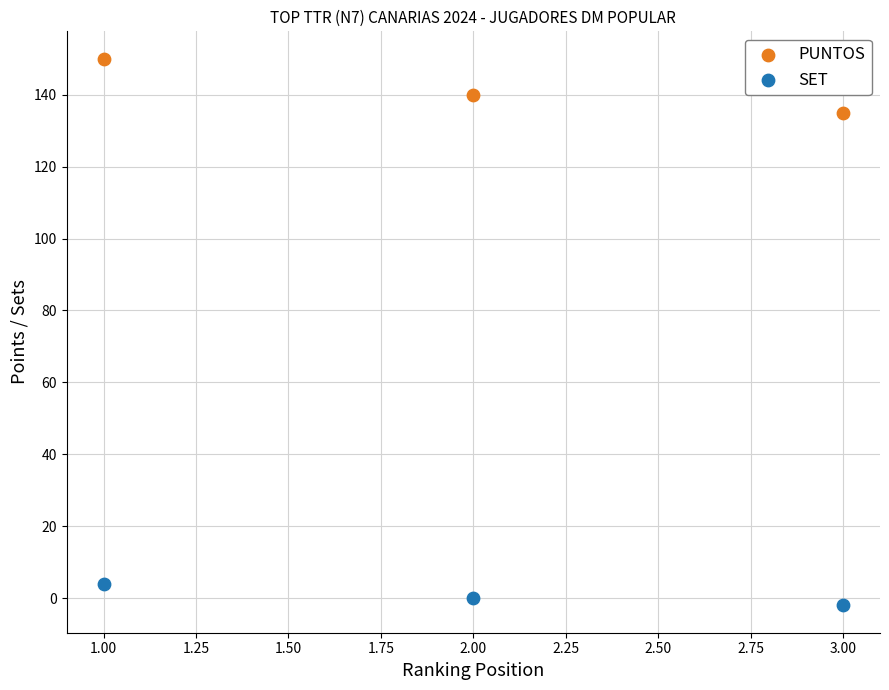

What are all the series names shown in the legend?

PUNTOS, SET